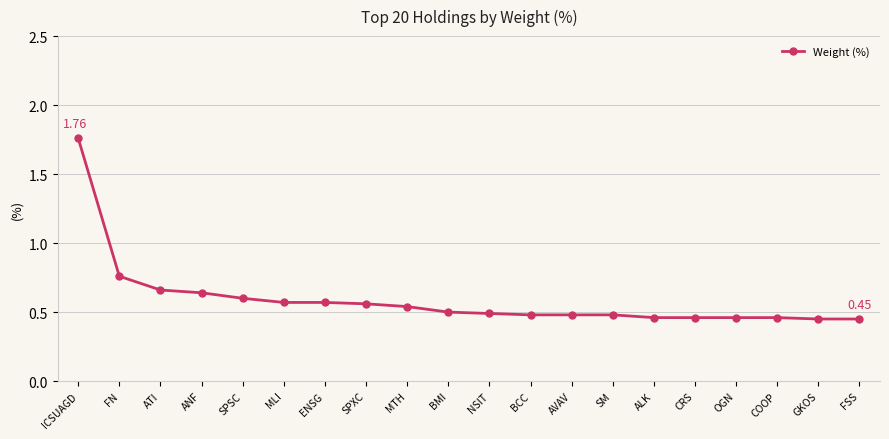

How many lines are shown in the chart?

1